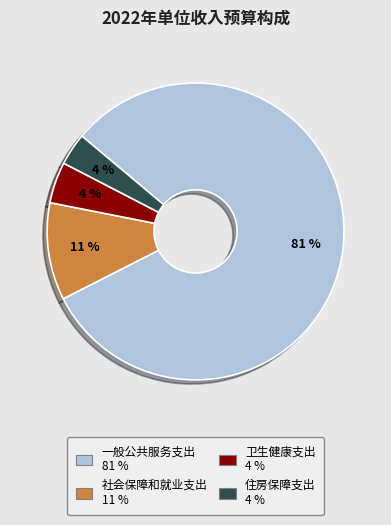

What percentage is the 一般公共服务支出 slice, to the nearest percent?

81%